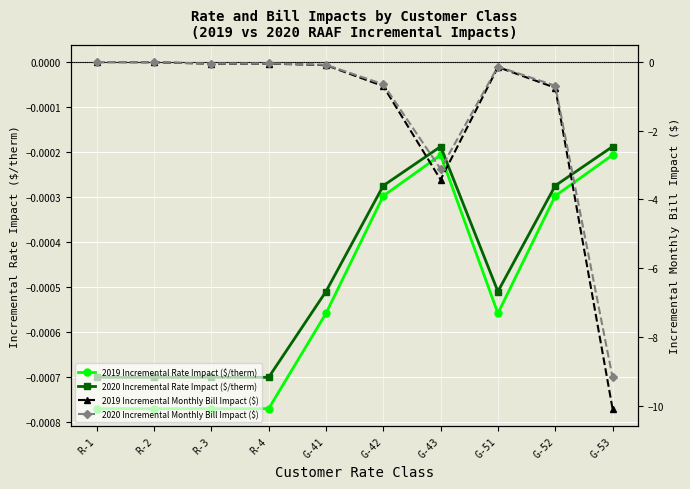

At which category is the sum across all series the highest?

R-1